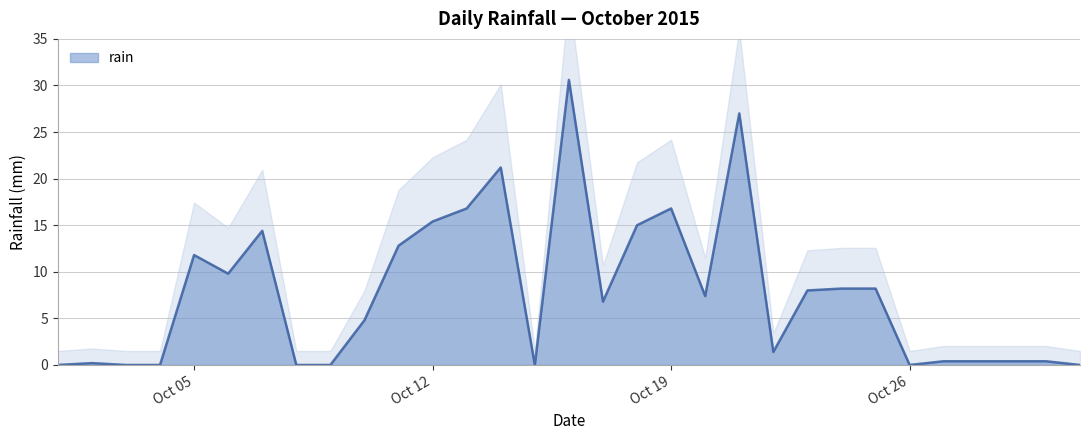

The rain series shows 0.0 at Oct 26. True or false?

True